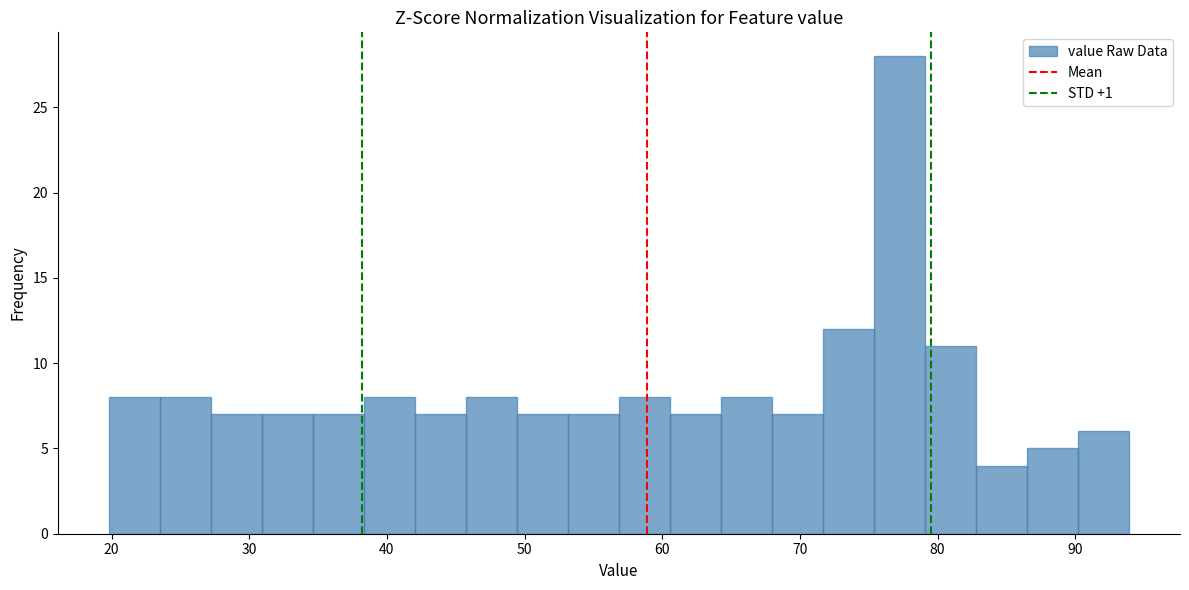

Read against the x-axis, roughly where is the centre of the tallest bar?

77